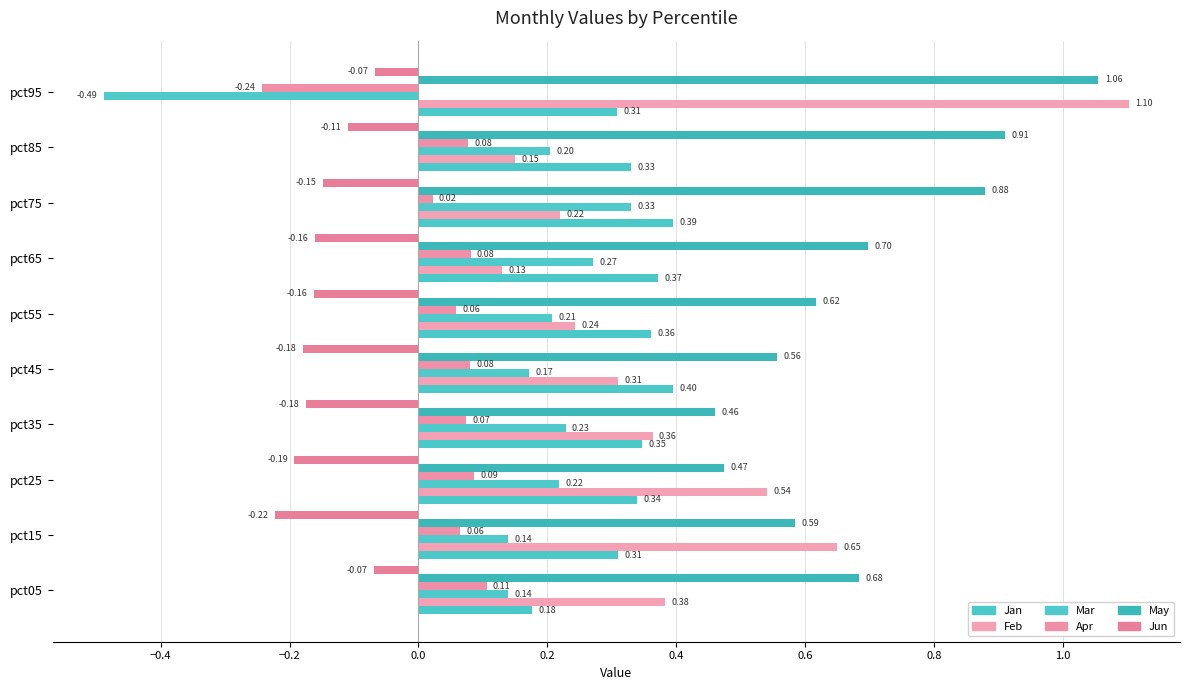

What position from the right is 1.2?

1